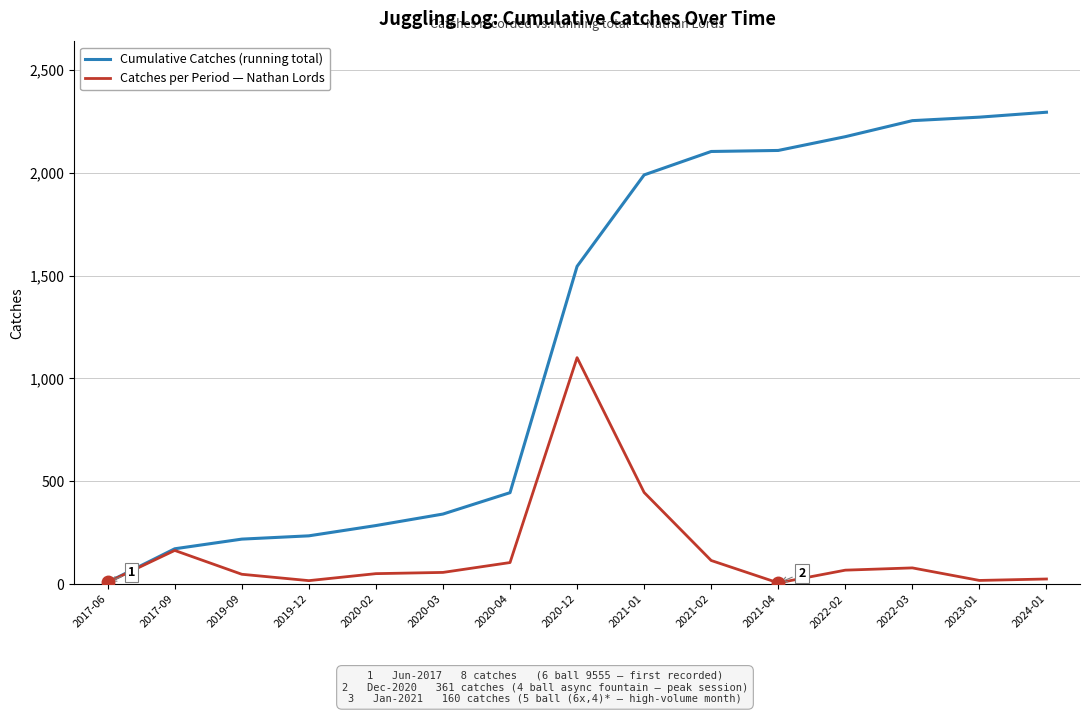

How many lines are shown in the chart?

2